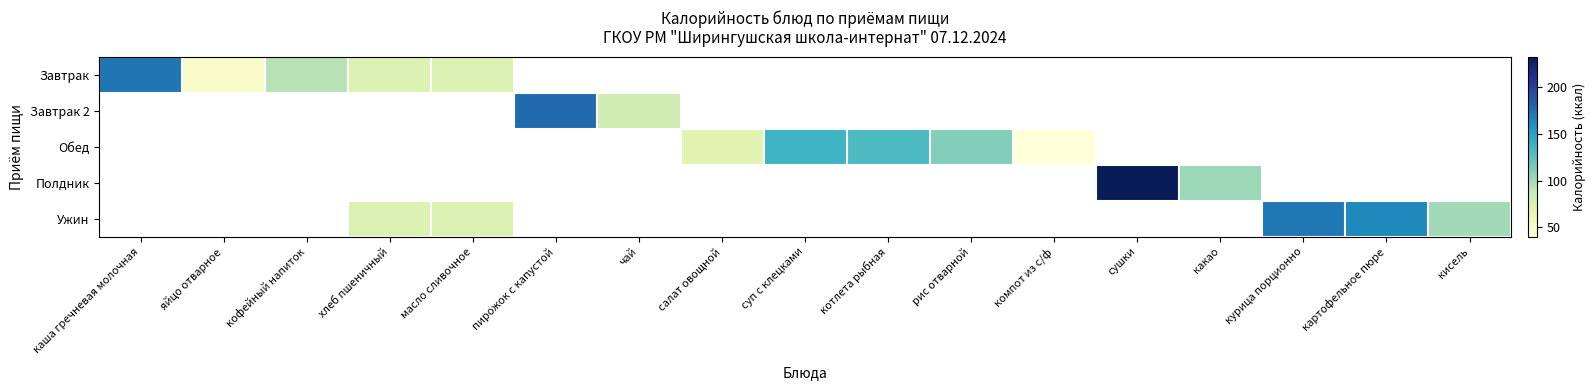

How many distinct data groups are displayed?

5